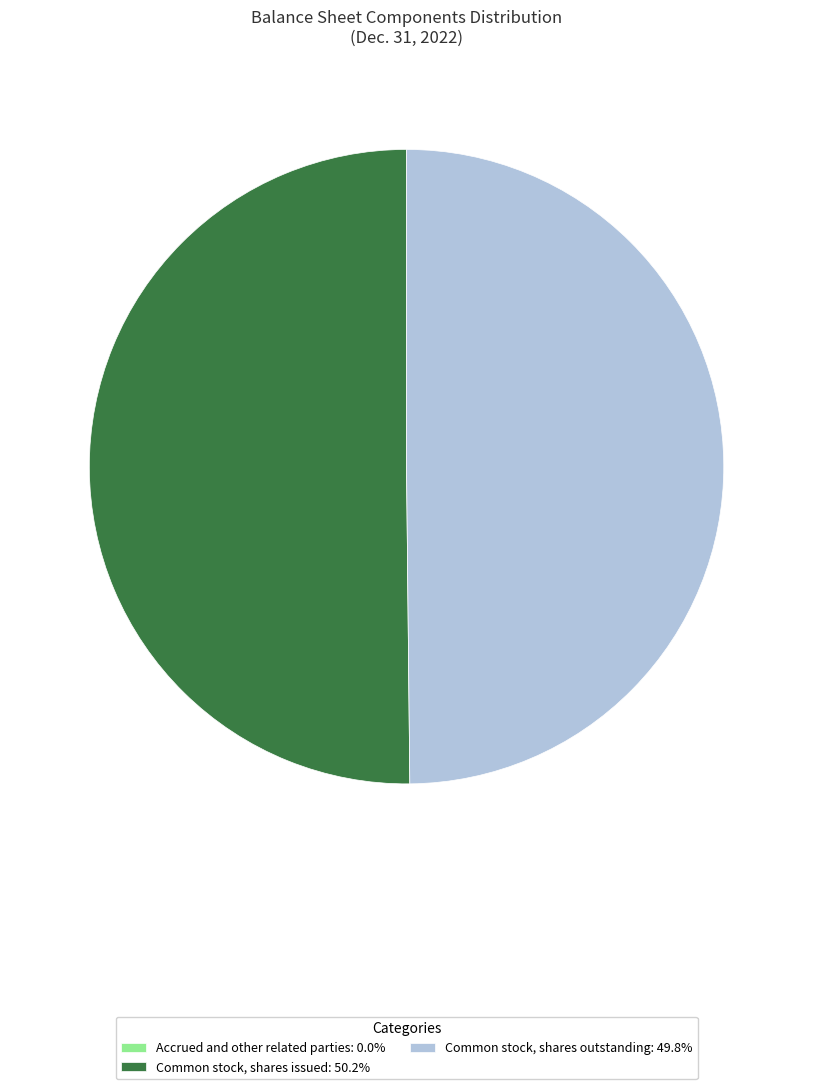

Combined, do Common stock, shares outstanding: 49.8% and Common stock, shares issued: 50.2% account for over 50%?

Yes